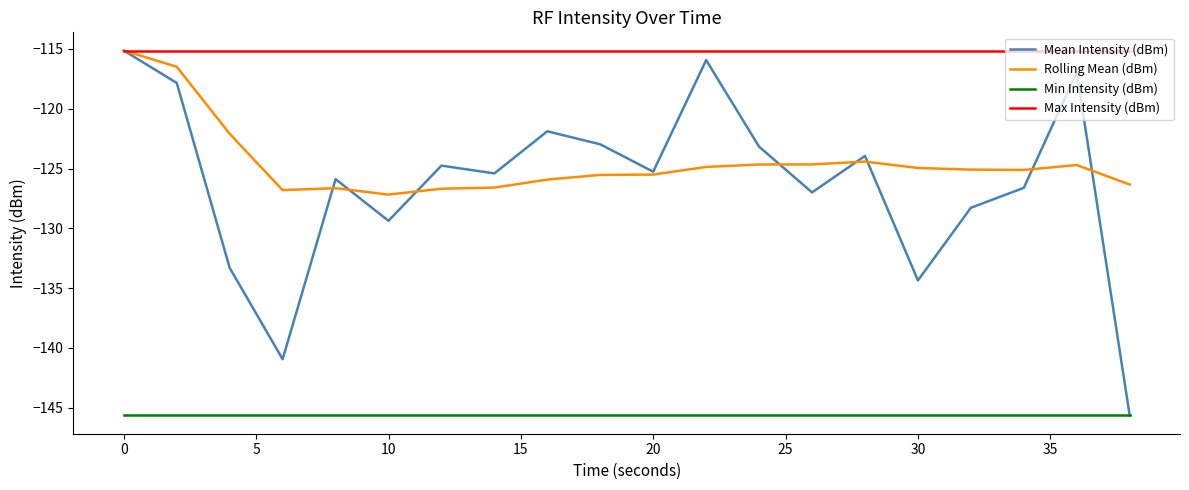

Which series has the largest total across all categories?

Max Intensity (dBm)